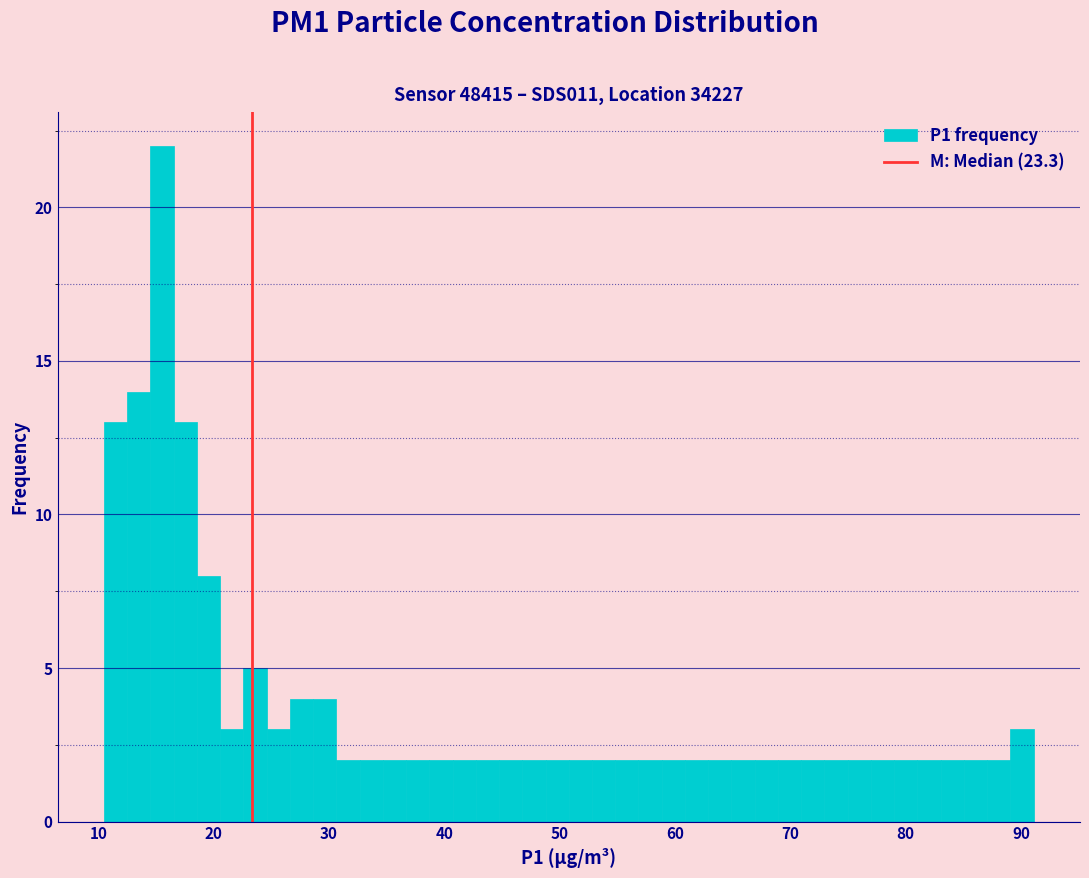

Read against the x-axis, roughly where is the centre of the tallest bar?

16